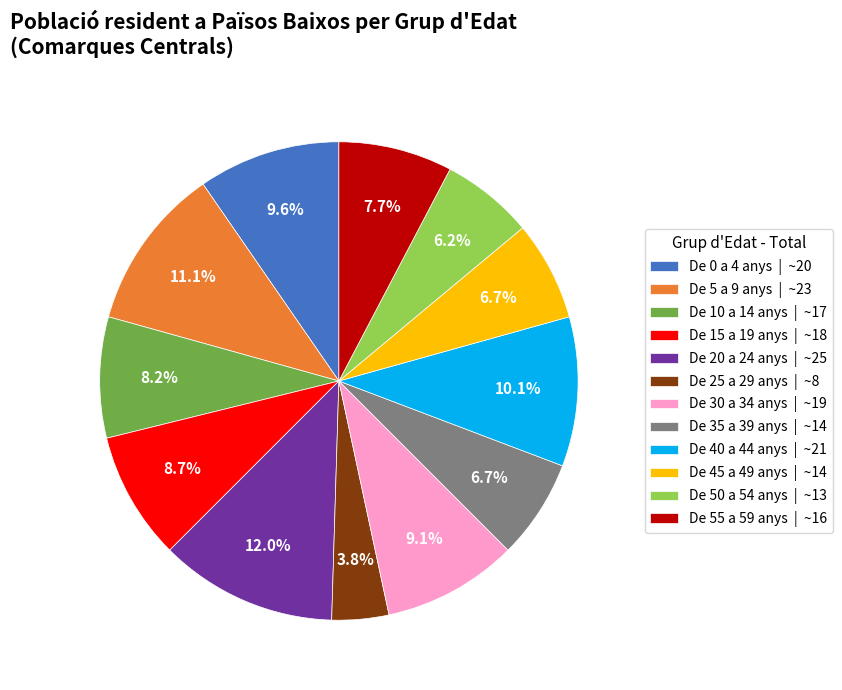

To the nearest percent, what is the combined percentage of De 40 a 44 anys and De 10 a 14 anys?

18%